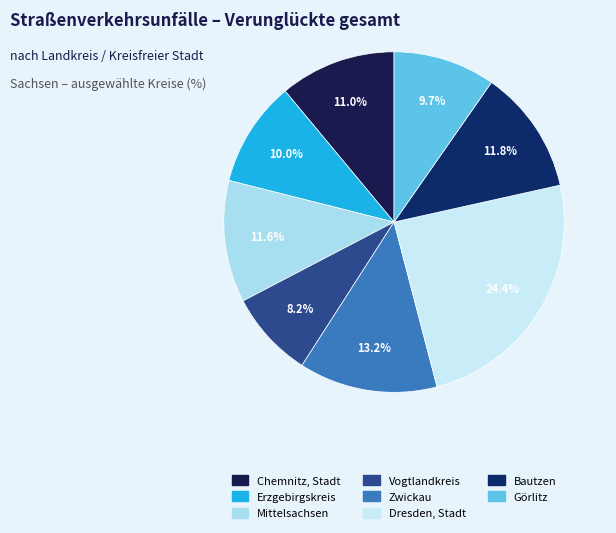

What is the smallest slice in the pie chart?

Vogtlandkreis